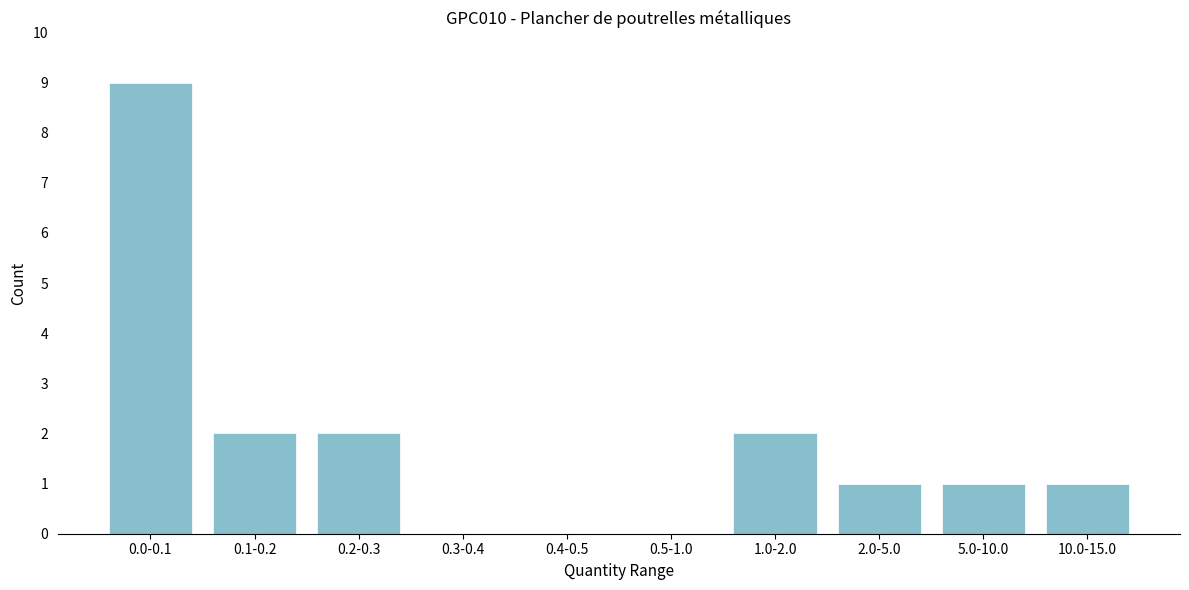

Reading left to right, what are all the values shown in this chart?

0.0-0.1=9	0.1-0.2=2	0.2-0.3=2	0.3-0.4=0	0.4-0.5=0	0.5-1.0=0	1.0-2.0=2	2.0-5.0=1	5.0-10.0=1	10.0-15.0=1